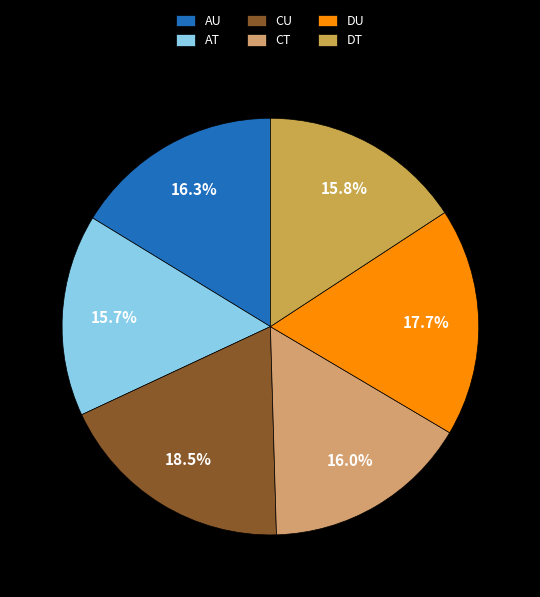

To the nearest percent, what portion does CT represent?

16%